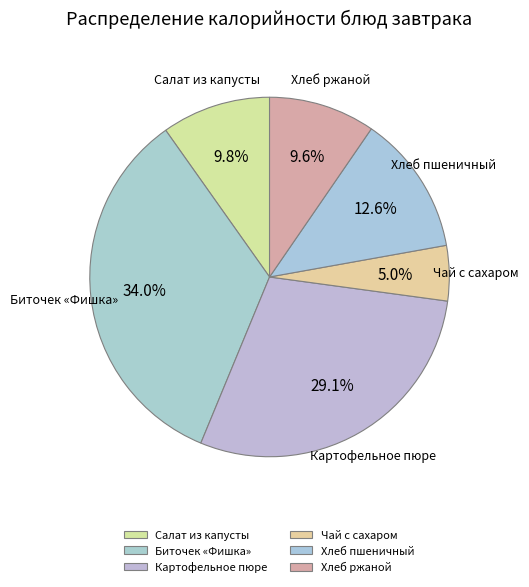

Does any single category account for the majority?

No